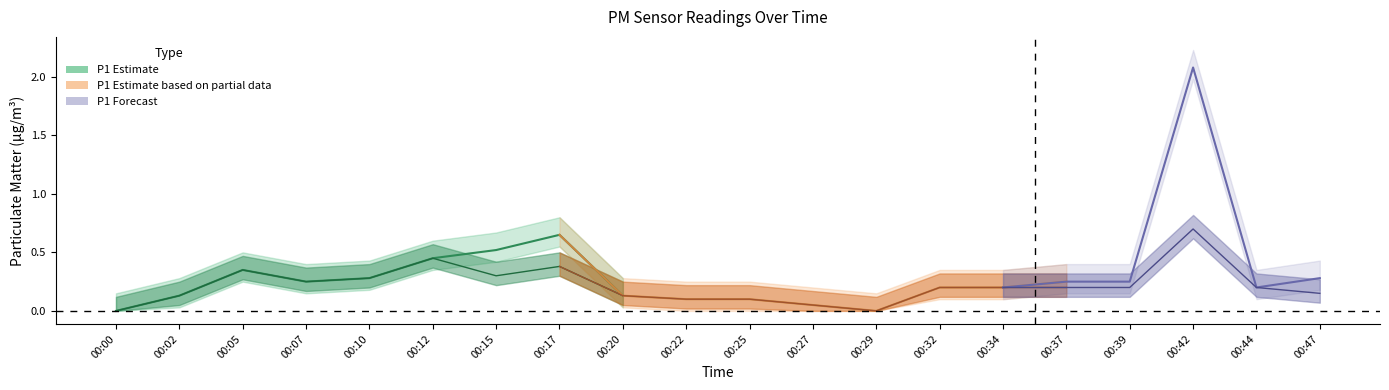

Reading right to left, what are all the values shown in this chart?

P1: 00:47=0.3	00:44=0.2	00:42=2.1	00:39=0.2	00:37=0.2	00:34=0.2	00:32=0.2	00:29=0.0	00:27=0.1	00:25=0.1	00:22=0.1	00:20=0.1	00:17=0.7	00:15=0.5	00:12=0.5	00:10=0.3	00:07=0.2	00:05=0.3	00:02=0.1	00:00=0.0
P2: 00:47=0.1	00:44=0.2	00:42=0.7	00:39=0.2	00:37=0.2	00:34=0.2	00:32=0.2	00:29=0.0	00:27=0.1	00:25=0.1	00:22=0.1	00:20=0.1	00:17=0.4	00:15=0.3	00:12=0.5	00:10=0.3	00:07=0.2	00:05=0.3	00:02=0.1	00:00=0.0